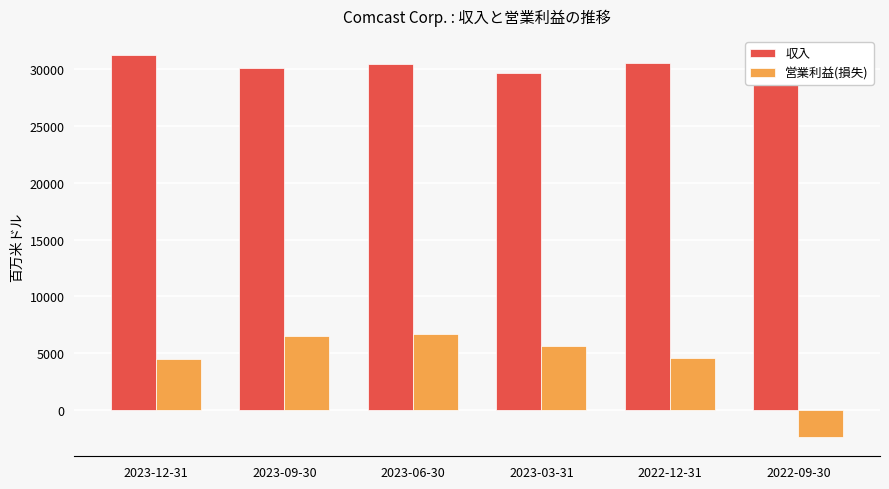

What is the difference between the maximum and second lowest values in the 収入 series?

1404